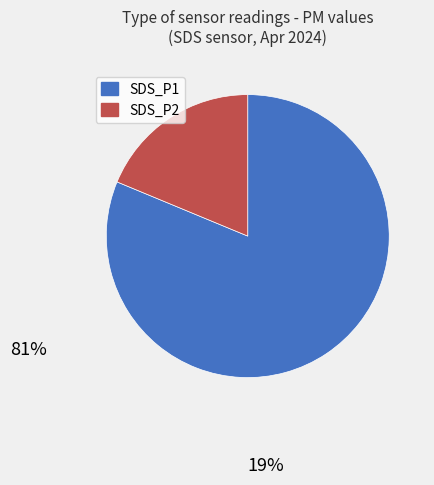

Combined, do SDS_P2 and SDS_P1 account for over 50%?

Yes